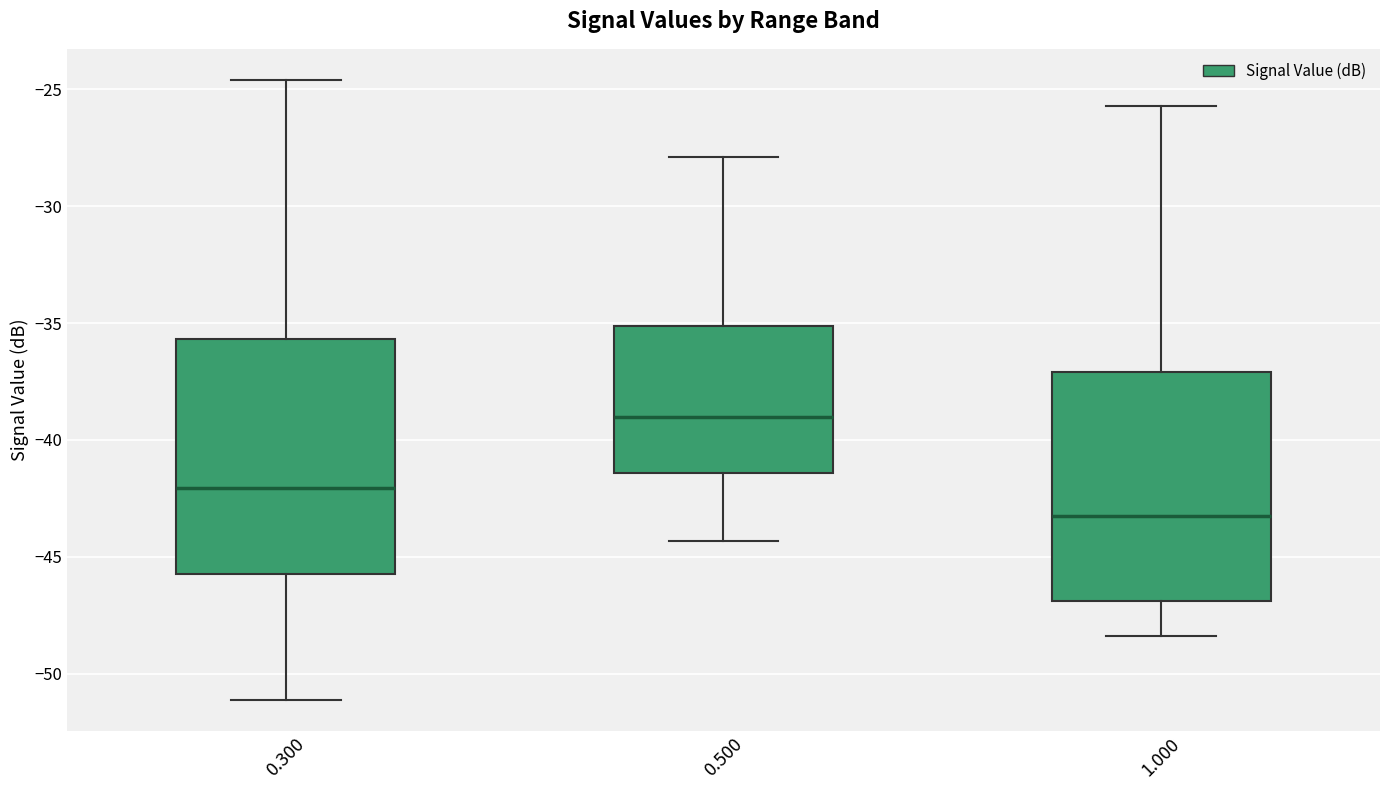

Which box has the highest median line?

0.500